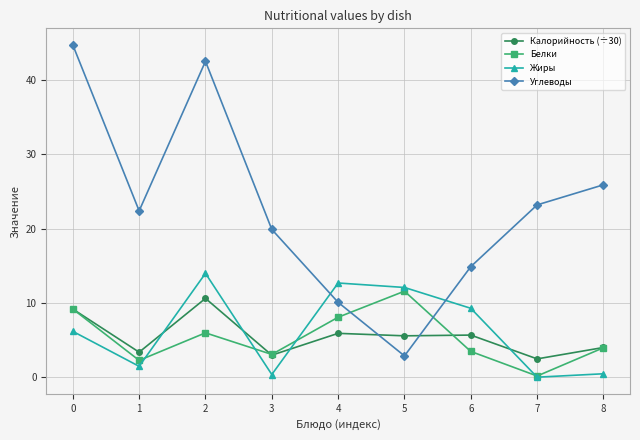

How many data points in Калорийность (÷30) are less than 5?

4